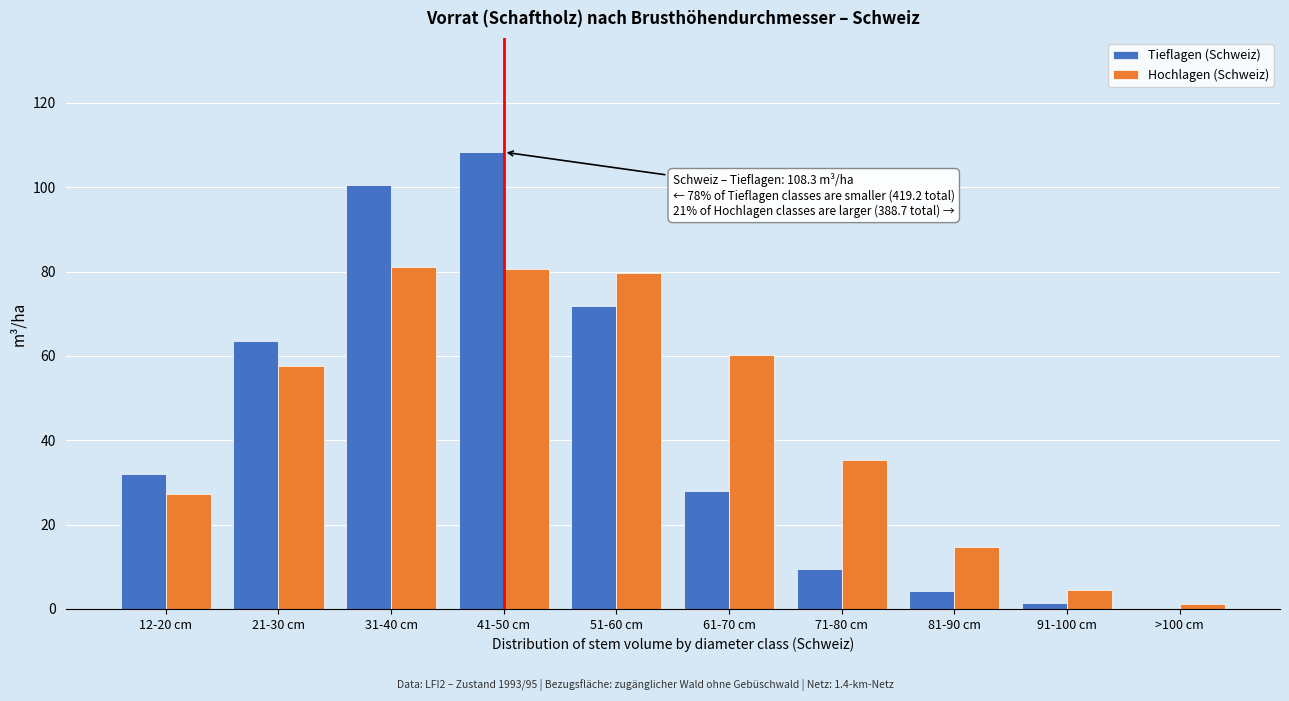

At which category does the chart reach its peak across all series?

41-50 cm